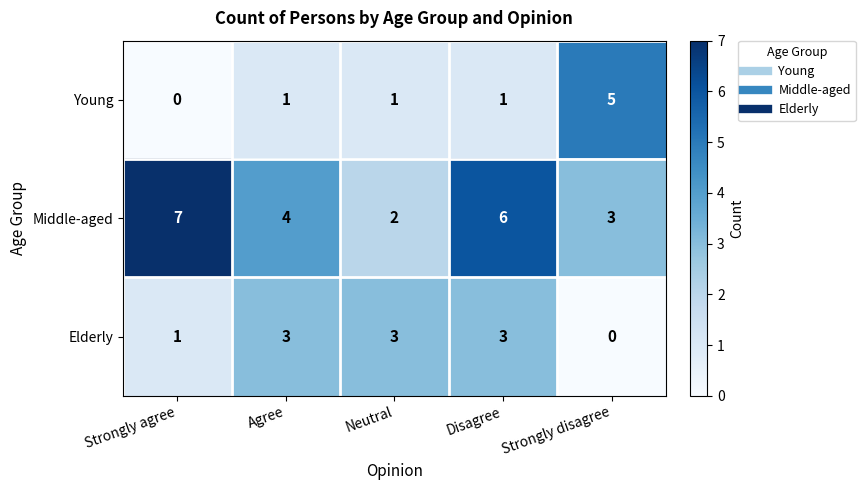

Reading left to right, what are all the values shown in this chart?

Young: 0	1	1	1	5
Middle-aged: 7	4	2	6	3
Elderly: 1	3	3	3	0